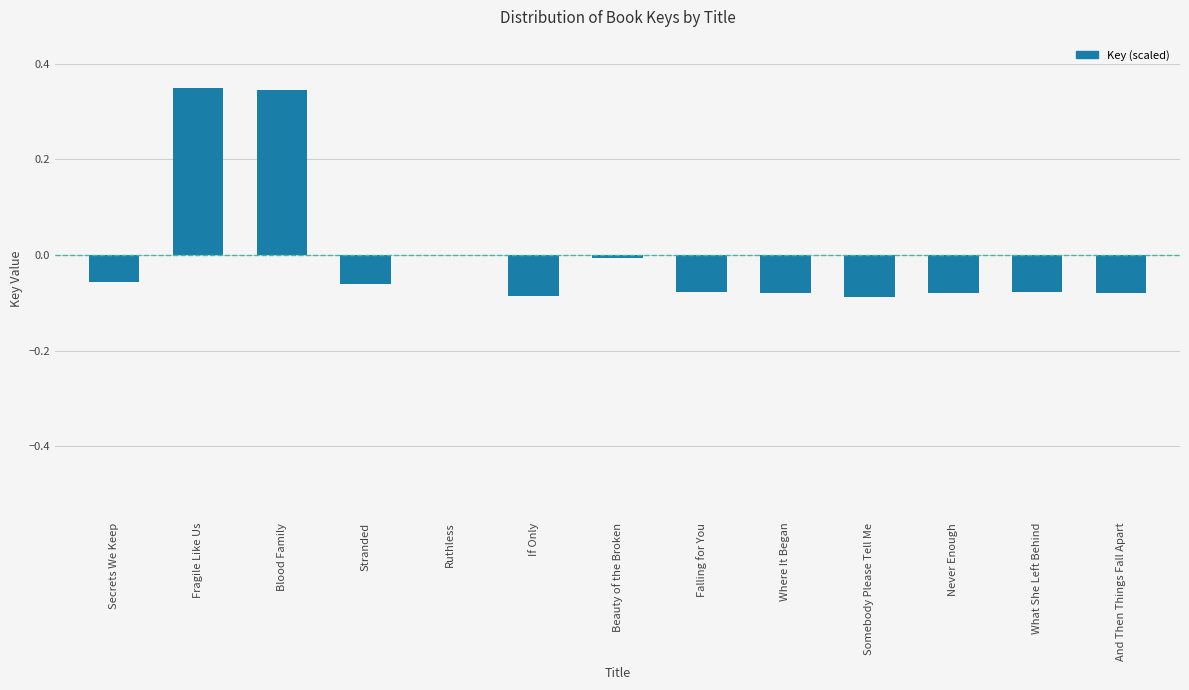

Is it true that the value at What She Left Behind is -0.0?

False